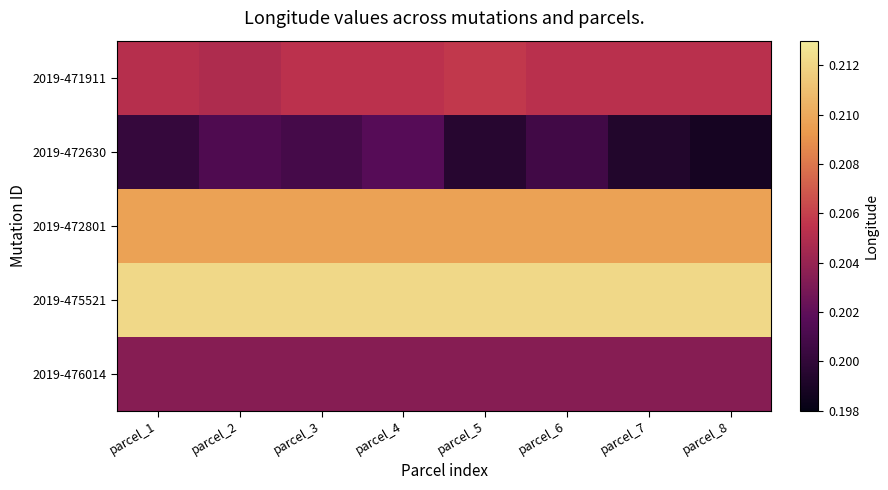

Reading right to left, what are all the values shown in this chart?

2019-471911: parcel_8=0.2	parcel_7=0.2	parcel_6=0.2	parcel_5=0.2	parcel_4=0.2	parcel_3=0.2	parcel_2=0.2	parcel_1=0.2
2019-472630: parcel_8=0.2	parcel_7=0.2	parcel_6=0.2	parcel_5=0.2	parcel_4=0.2	parcel_3=0.2	parcel_2=0.2	parcel_1=0.2
2019-472801: parcel_8=0.2	parcel_7=0.2	parcel_6=0.2	parcel_5=0.2	parcel_4=0.2	parcel_3=0.2	parcel_2=0.2	parcel_1=0.2
2019-475521: parcel_8=0.2	parcel_7=0.2	parcel_6=0.2	parcel_5=0.2	parcel_4=0.2	parcel_3=0.2	parcel_2=0.2	parcel_1=0.2
2019-476014: parcel_8=0.2	parcel_7=0.2	parcel_6=0.2	parcel_5=0.2	parcel_4=0.2	parcel_3=0.2	parcel_2=0.2	parcel_1=0.2